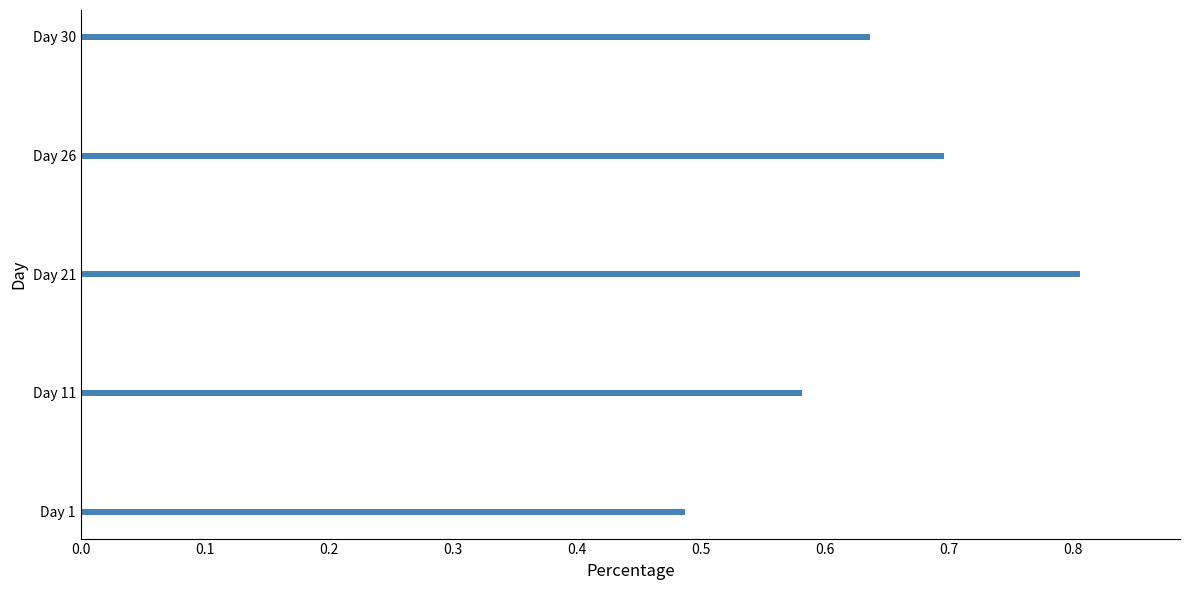

List the labels in order of value, largest first.

Day 21, Day 26, Day 30, Day 11, Day 1